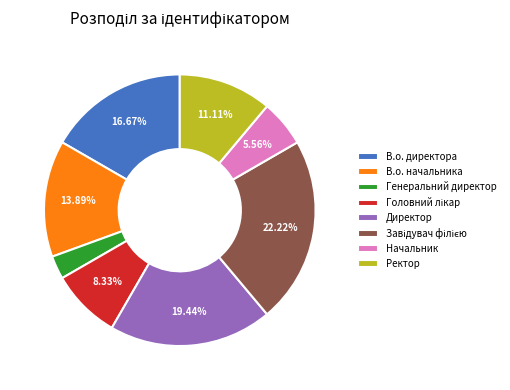

Does Генеральний директор represent more than half of the total?

No